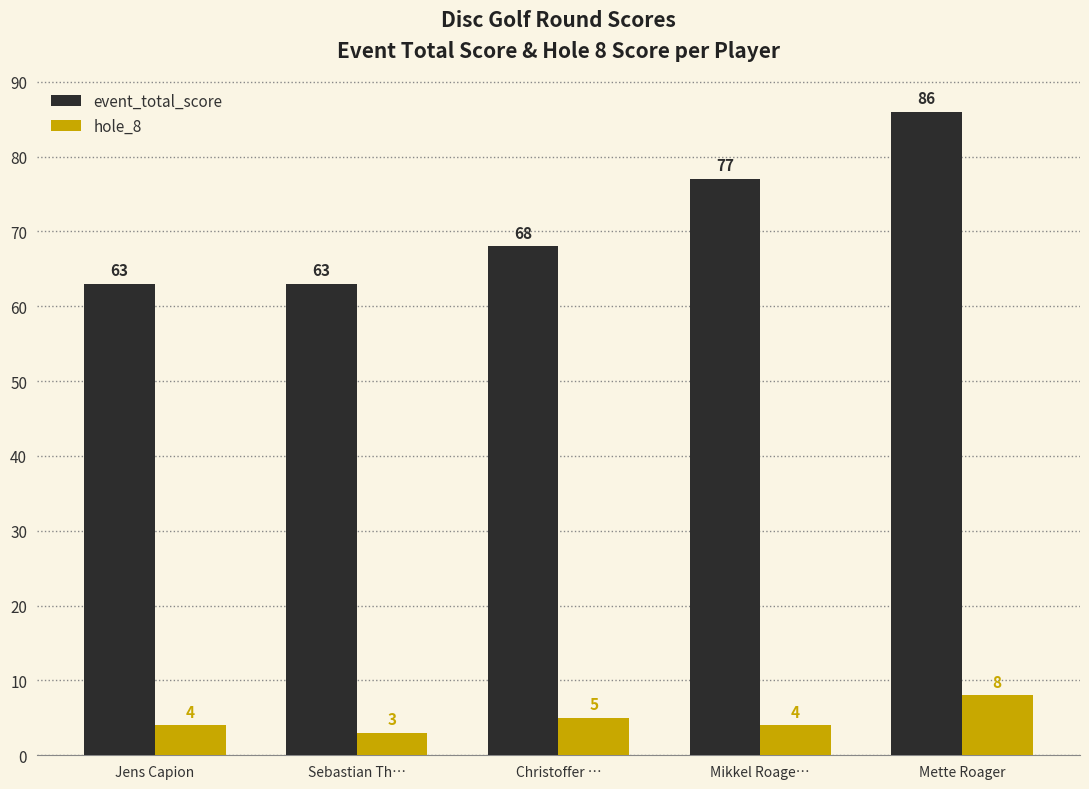

Between Christoffer … and Mette Roager, which series saw the biggest shift?

event_total_score